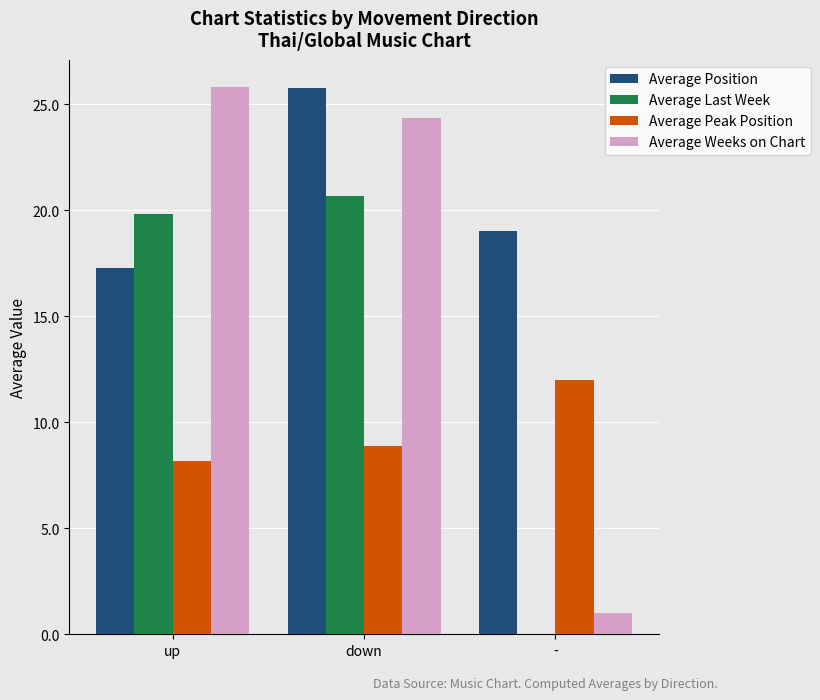

Which series has the largest total across all categories?

Average Position